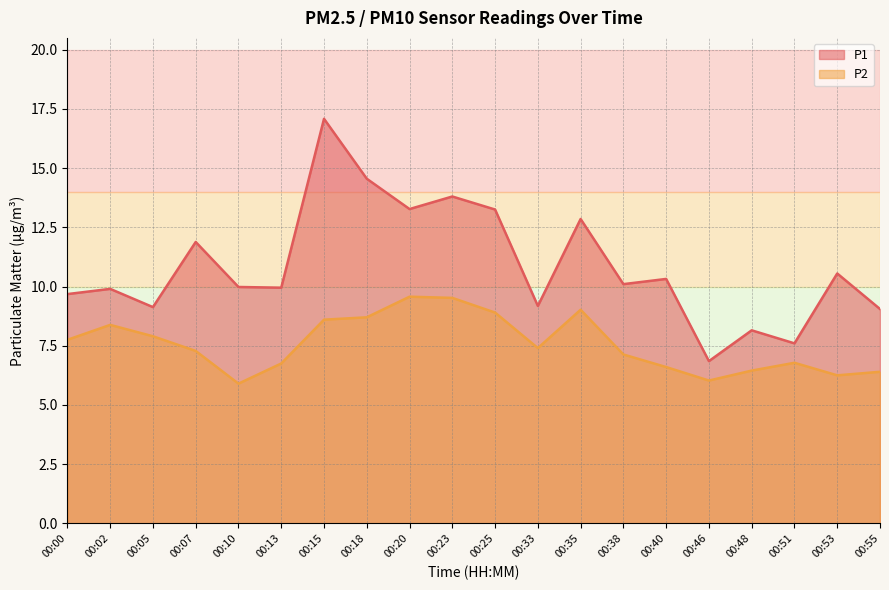

Reading left to right, transcribe all the data shown in this chart.

P1: 00:00=9.7	00:02=9.9	00:05=9.1	00:07=11.9	00:10=10.0	00:13=9.9	00:15=17.1	00:18=14.6	00:20=13.3	00:23=13.8	00:25=13.2	00:33=9.2	00:35=12.8	00:38=10.1	00:40=10.3	00:46=6.8	00:48=8.2	00:51=7.6	00:53=10.6	00:55=9.1
P2: 00:00=7.8	00:02=8.4	00:05=7.9	00:07=7.3	00:10=5.9	00:13=6.8	00:15=8.6	00:18=8.7	00:20=9.6	00:23=9.5	00:25=8.9	00:33=7.4	00:35=9.0	00:38=7.1	00:40=6.6	00:46=6.0	00:48=6.5	00:51=6.8	00:53=6.2	00:55=6.4